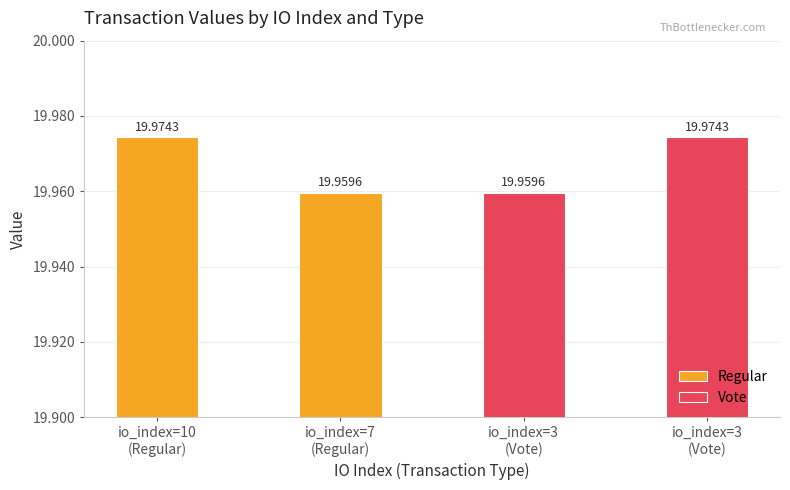

Rank the series by their maximum value, from lowest to highest.

Regular, Vote